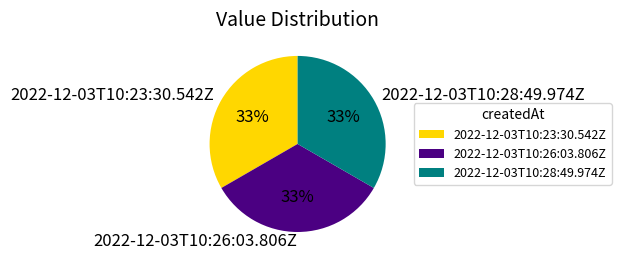

Approximately how many times larger is the value at 2022-12-03T10:28:49.974Z compared to 2022-12-03T10:23:30.542Z?

1.0